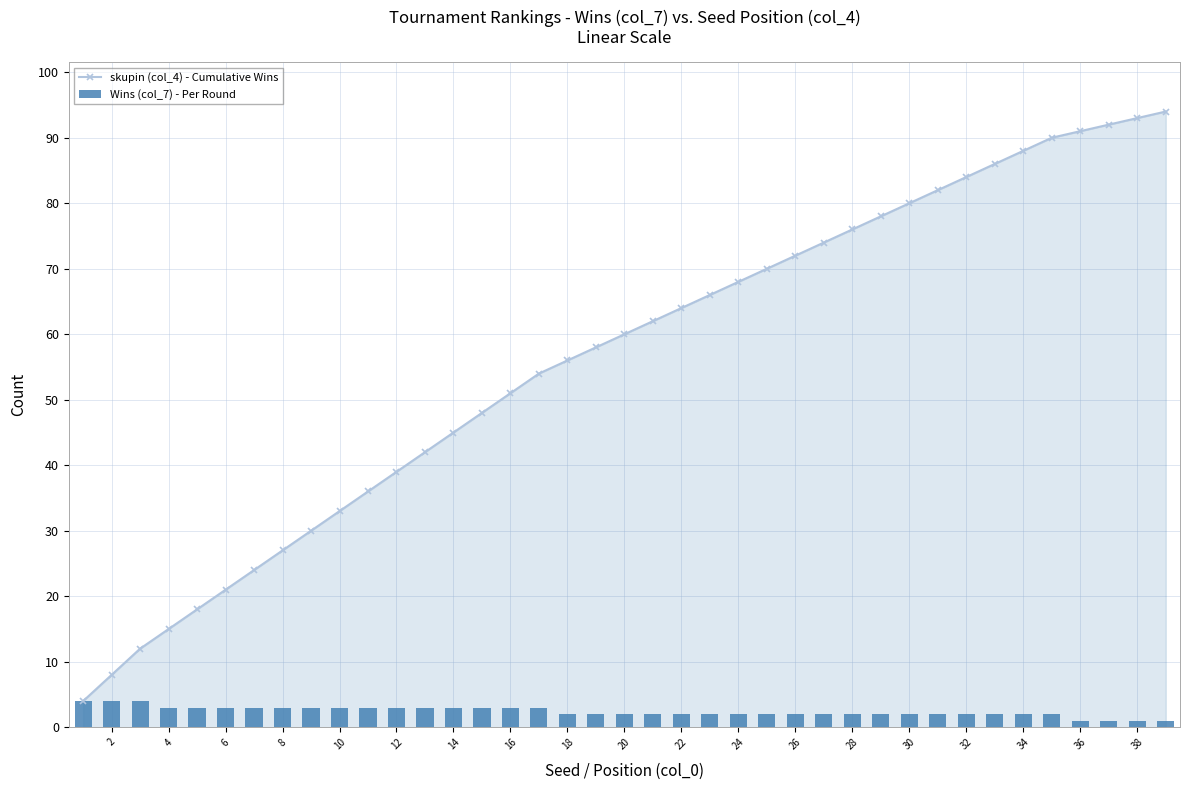

Is it true that skupin (col_4) - Cumulative Wins equals 124 at 36?

False